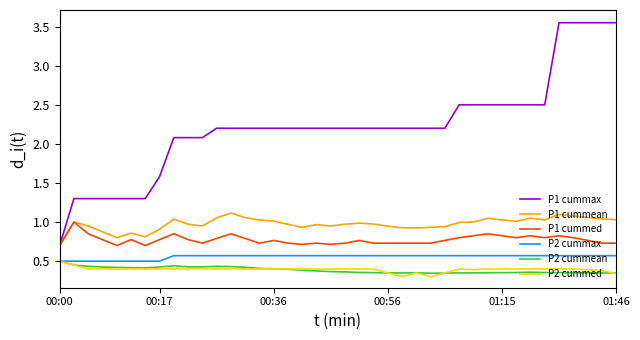

What are all the series names shown in the legend?

P1 cummax, P1 cummean, P1 cummed, P2 cummax, P2 cummean, P2 cummed